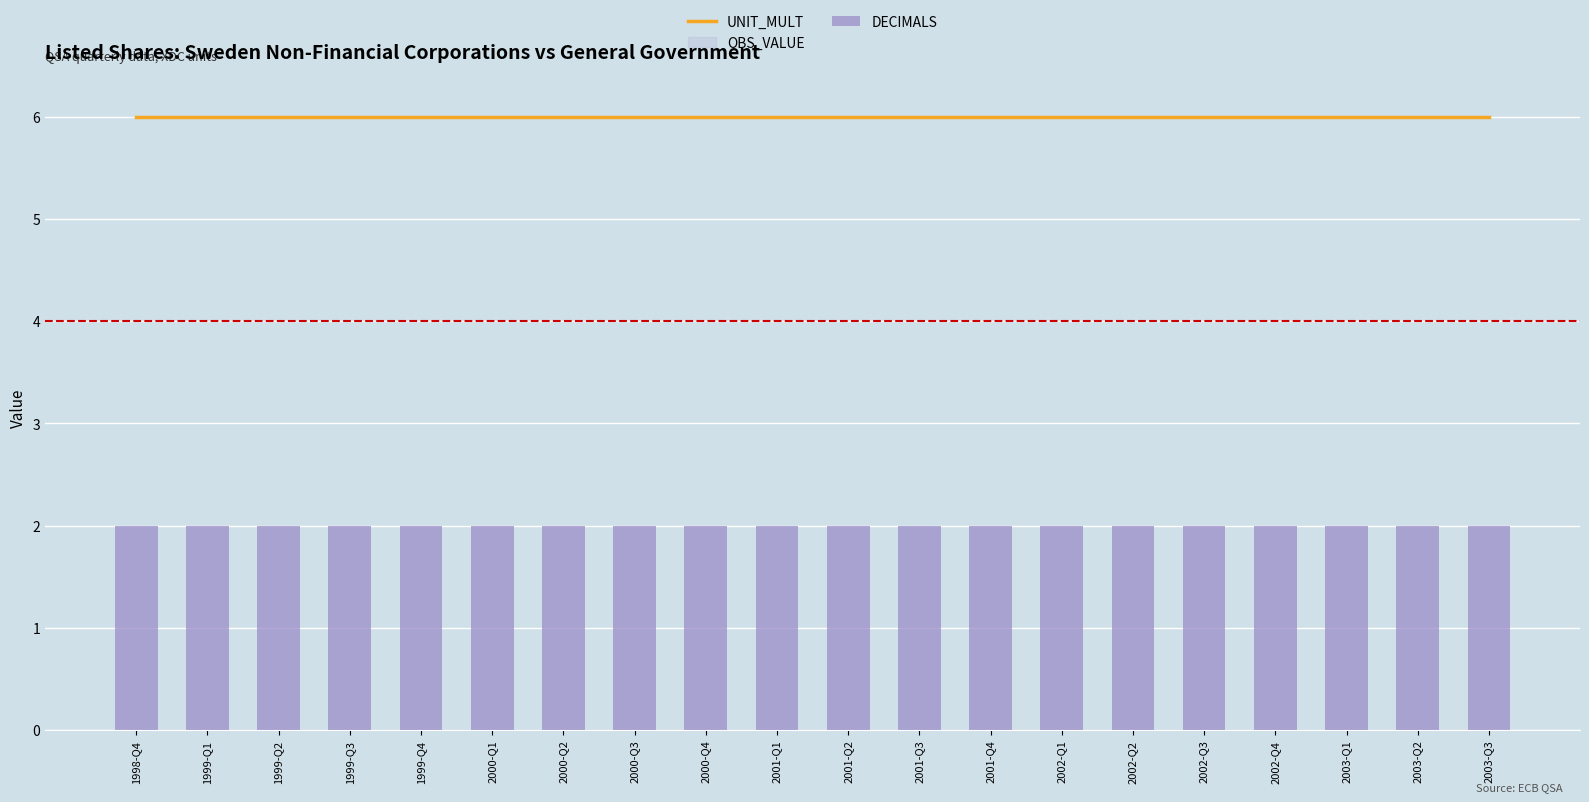

Which series has the largest range (max minus min)?

UNIT_MULT